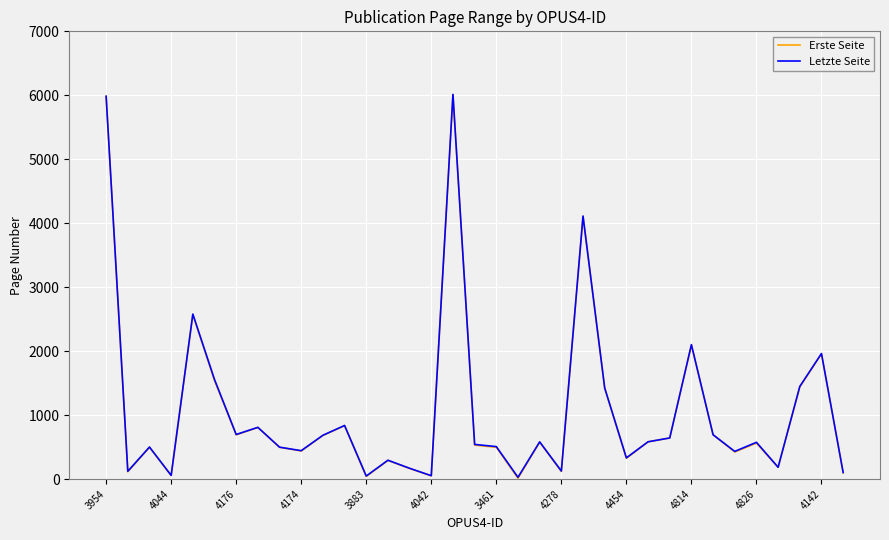

What is the highest value of the Erste Seite series?

6010